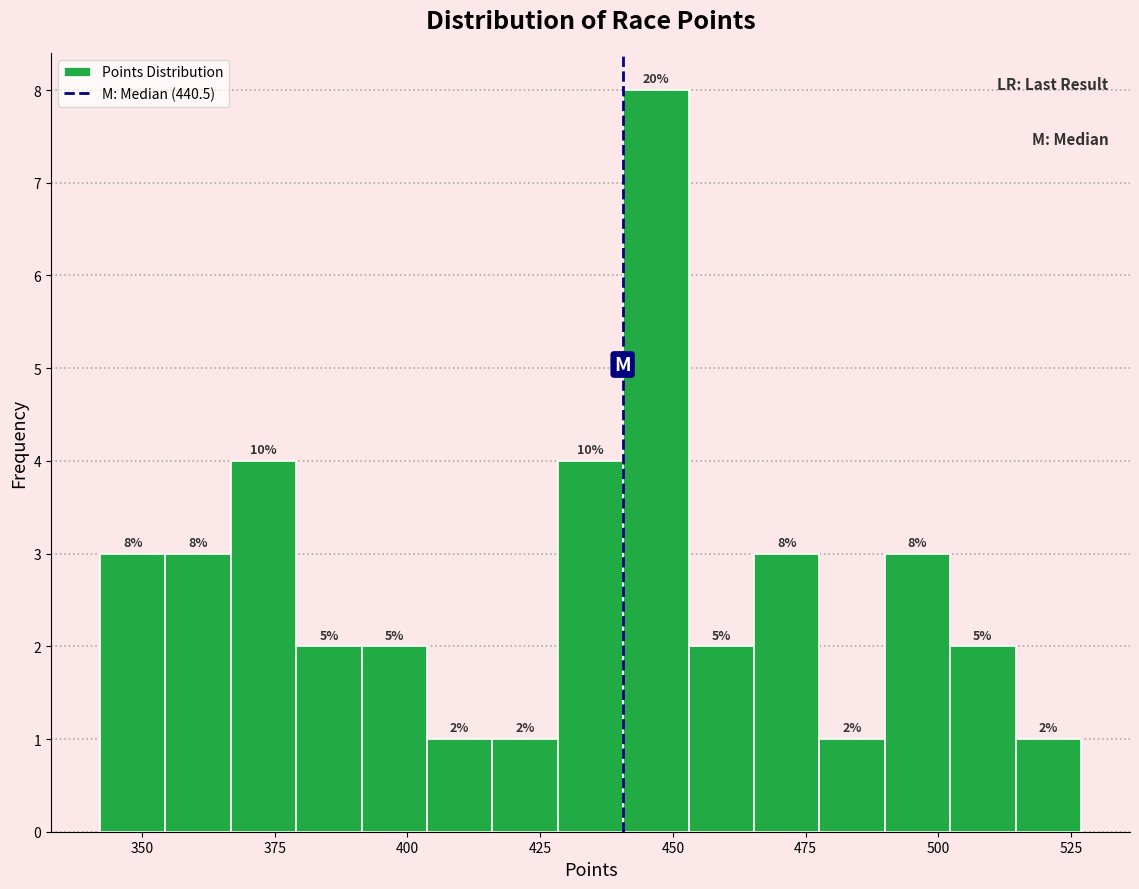

Read against the x-axis, roughly where is the centre of the tallest bar?

445